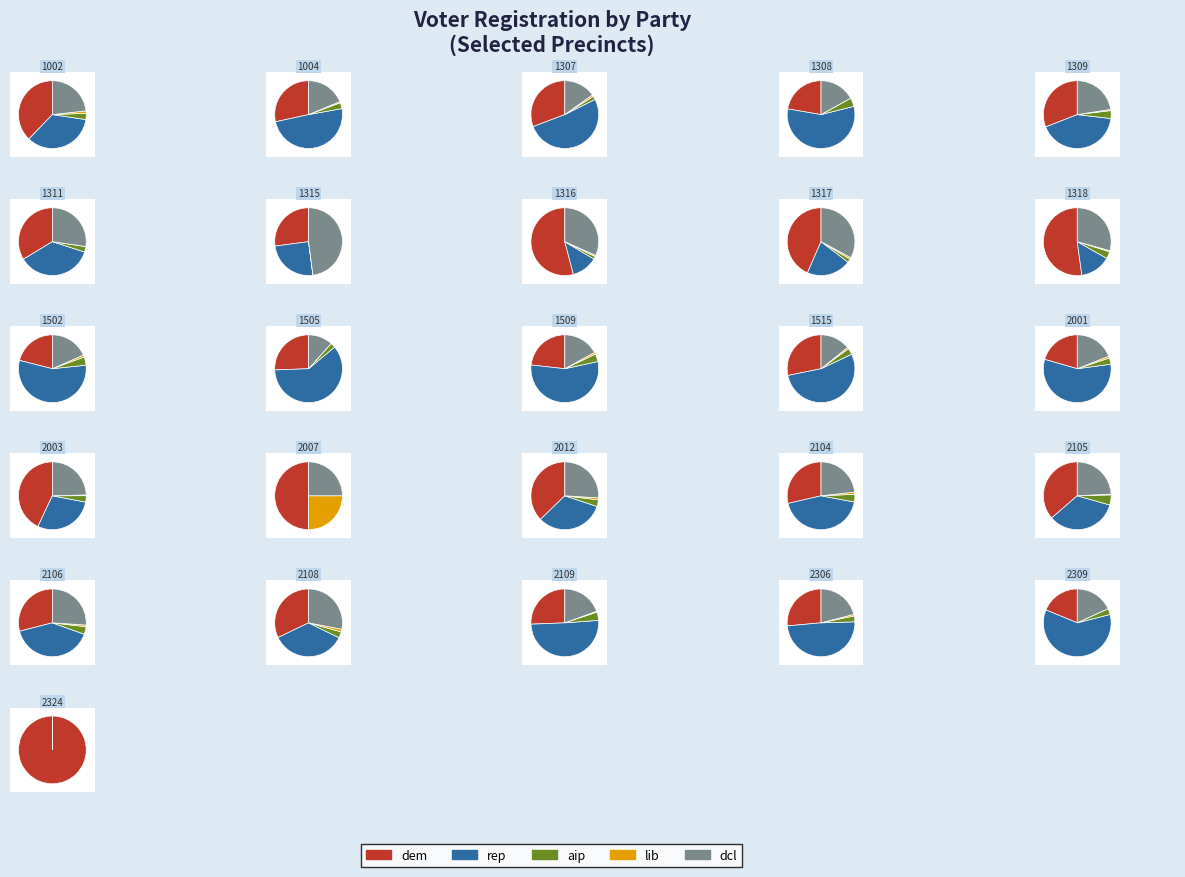

True or false: 2001 accounts for 3% of the total.

True